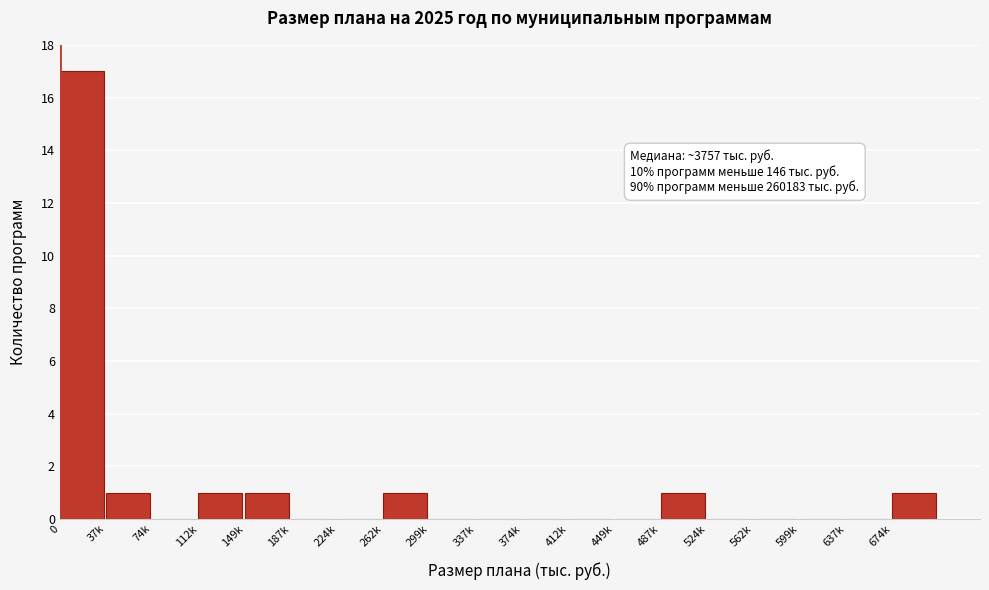

Reading right to left, what are all the values shown in this chart?

674k=1	637k=0	599k=0	562k=0	524k=0	487k=1	449k=0	412k=0	374k=0	337k=0	299k=0	262k=1	224k=0	187k=0	149k=1	112k=1	74k=0	37k=1	0=17